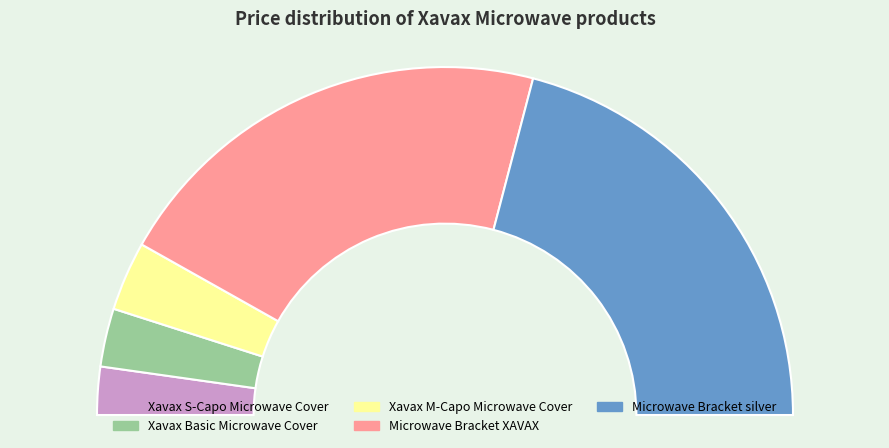

How many slices are in this pie chart?

5